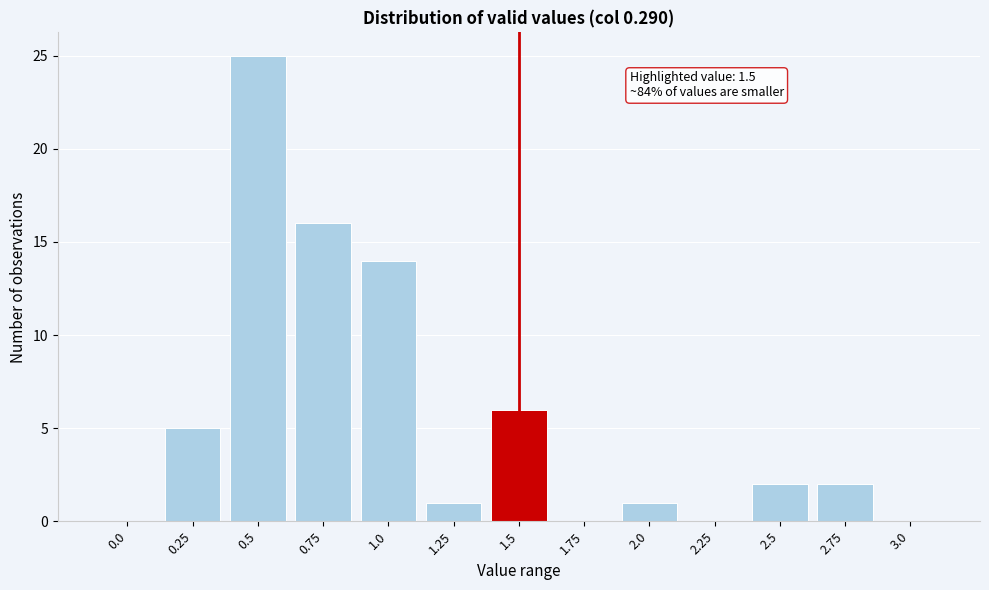

Reading left to right, transcribe all the data shown in this chart.

0.0=0	0.25=5	0.5=25	0.75=16	1.0=14	1.25=1	1.5=6	1.75=0	2.0=1	2.25=0	2.5=2	2.75=2	3.0=0